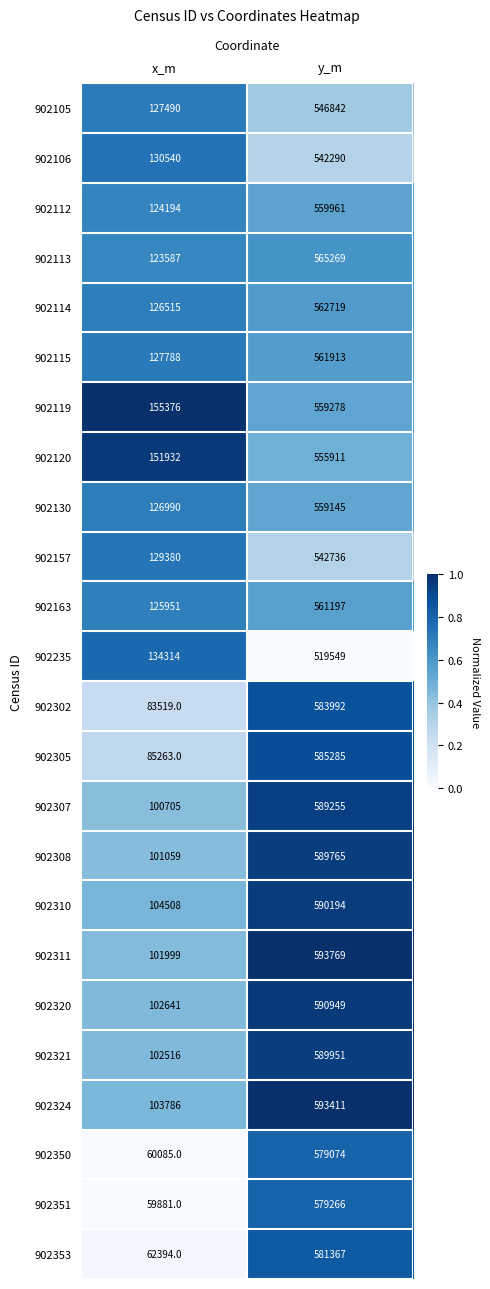

What is the lowest value of the 902302 series?

83519